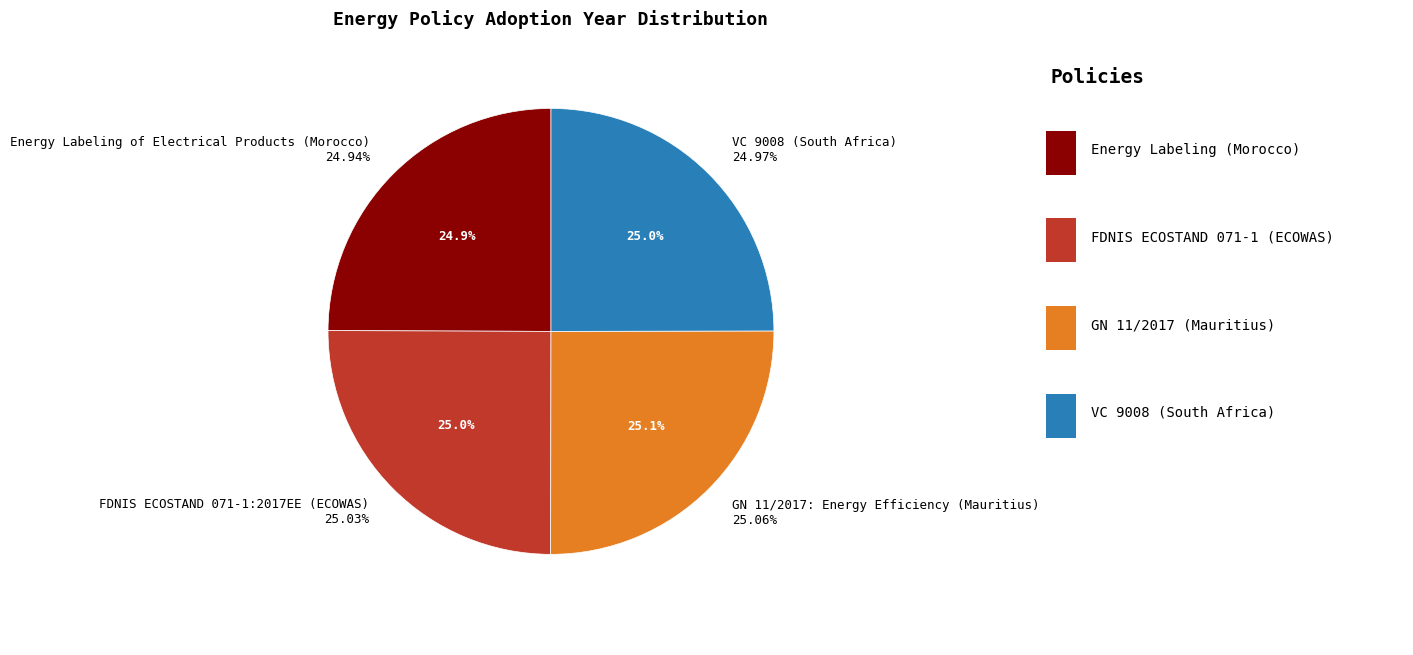

Which slice is the smallest?

Energy Labeling of Electrical Products (Morocco)